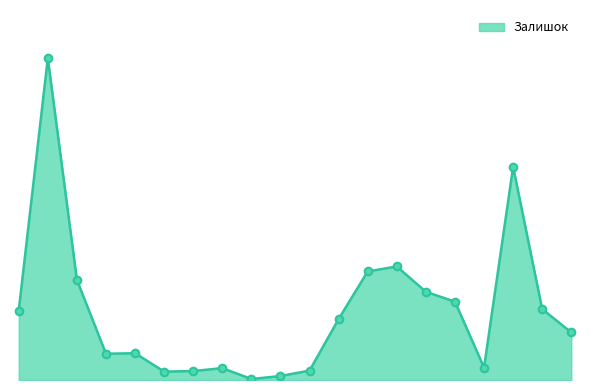

Does the chart have visible grid lines?

No